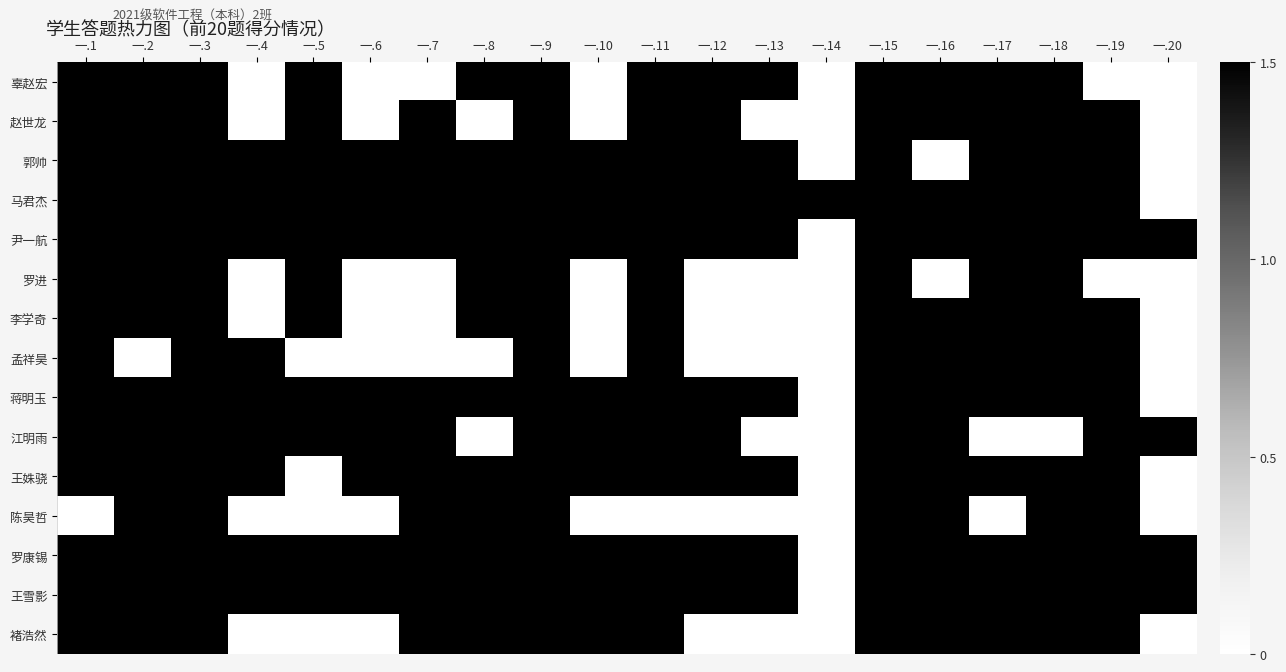

List the series in order of their peak value, lowest first.

辜赵宏, 赵世龙, 郭帅, 马君杰, 尹一航, 罗进, 李学奇, 孟祥昊, 蒋明玉, 江明雨, 王姝骁, 陈昊哲, 罗康锡, 王雪影, 褚浩然